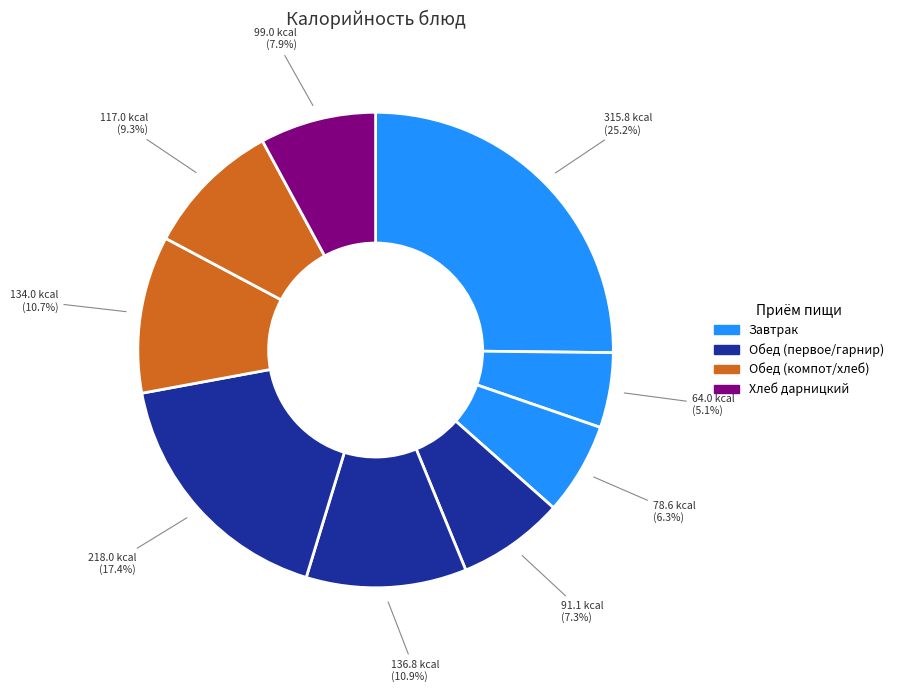

Does any single category account for the majority?

No